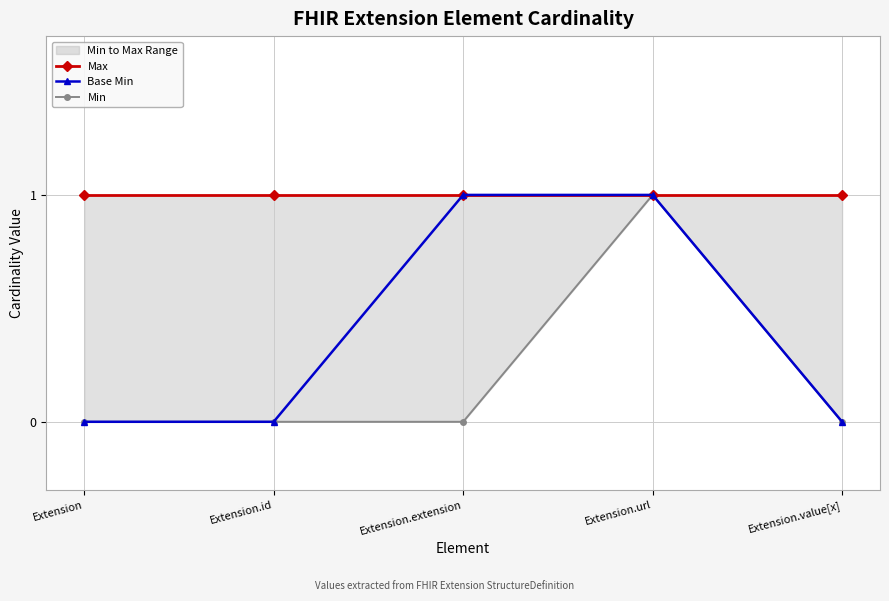

Which series has the largest total across all categories?

Max